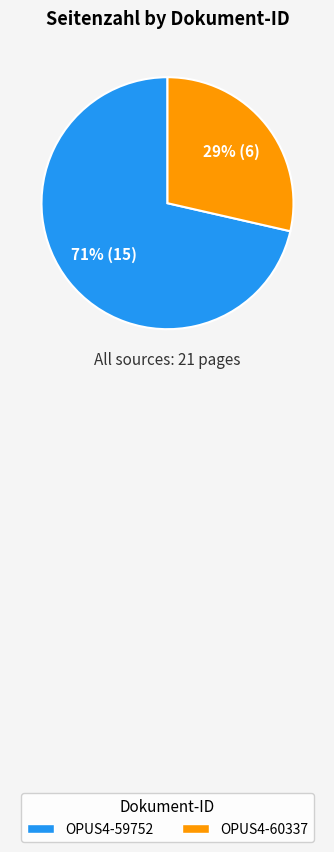

What percentage is the OPUS4-60337 slice, to the nearest percent?

29%